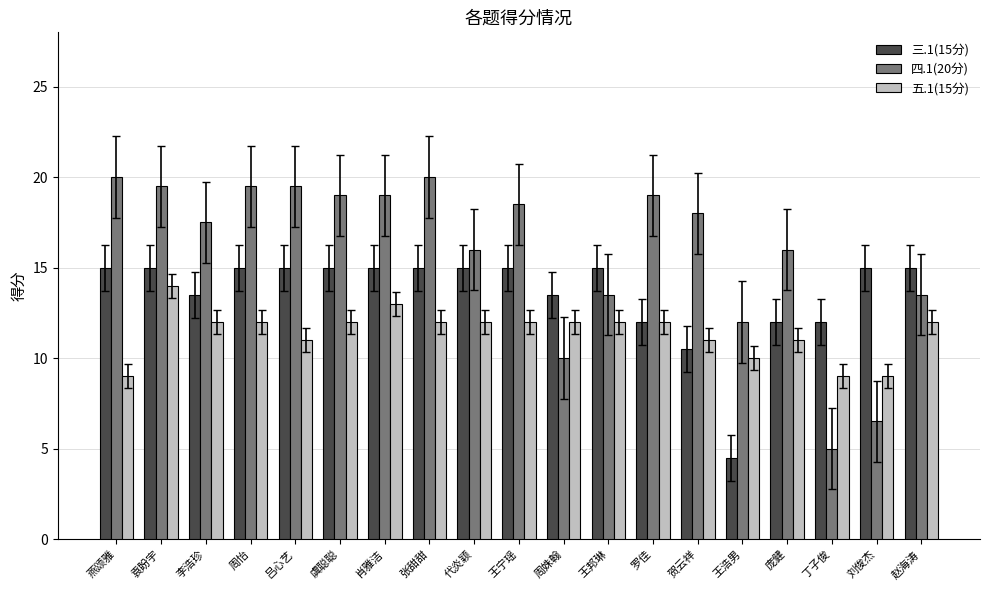

What position from the left is 庞健?

16